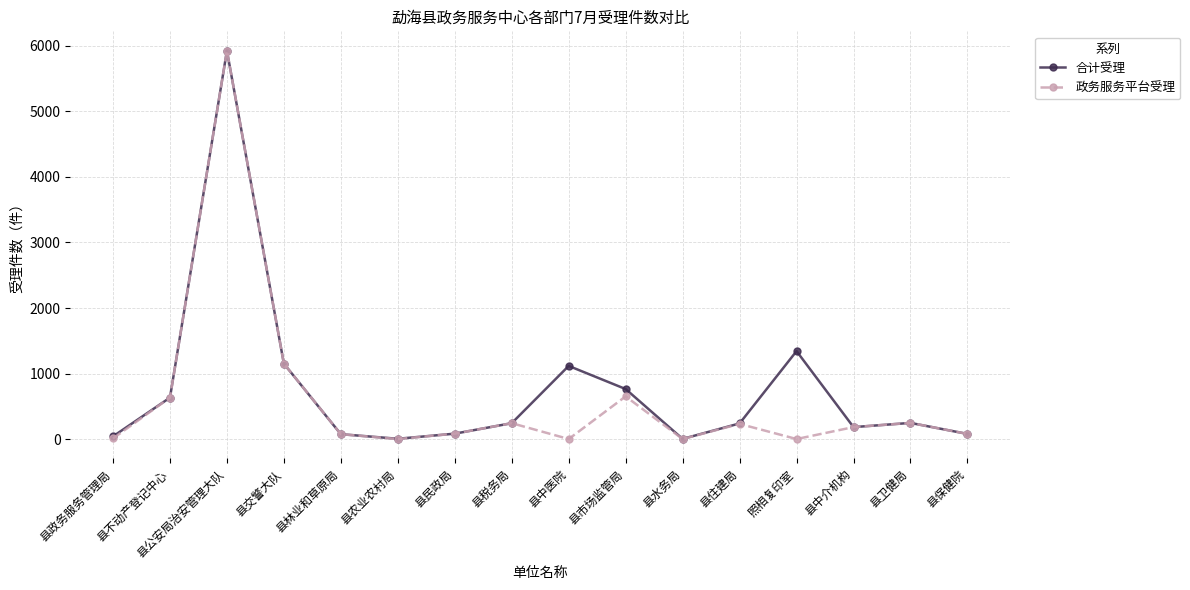

Where is the first local minimum for 政务服务平台受理?

县农业农村局